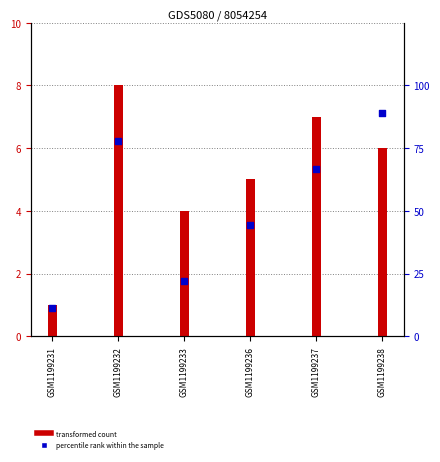

At which category is the sum across all series the highest?

GSM1199238